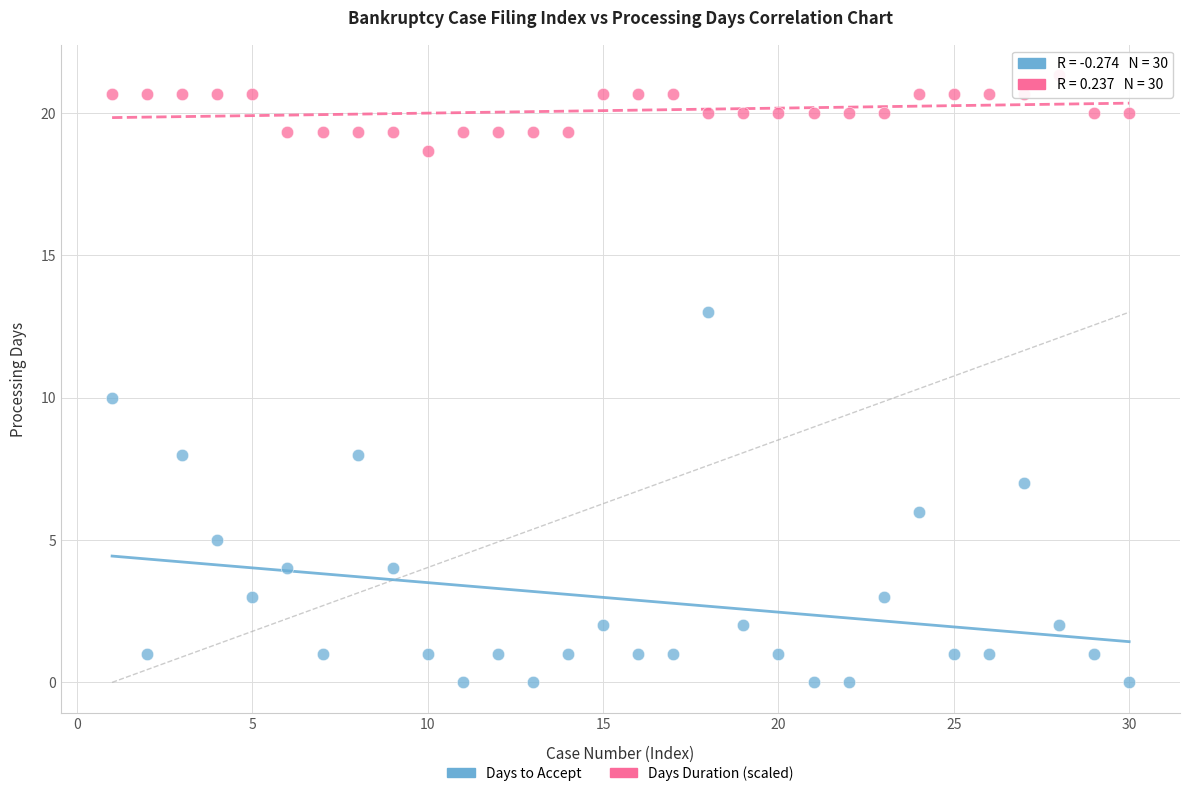

Across all data points, what is the range of Y values (max minus min)?

21.3